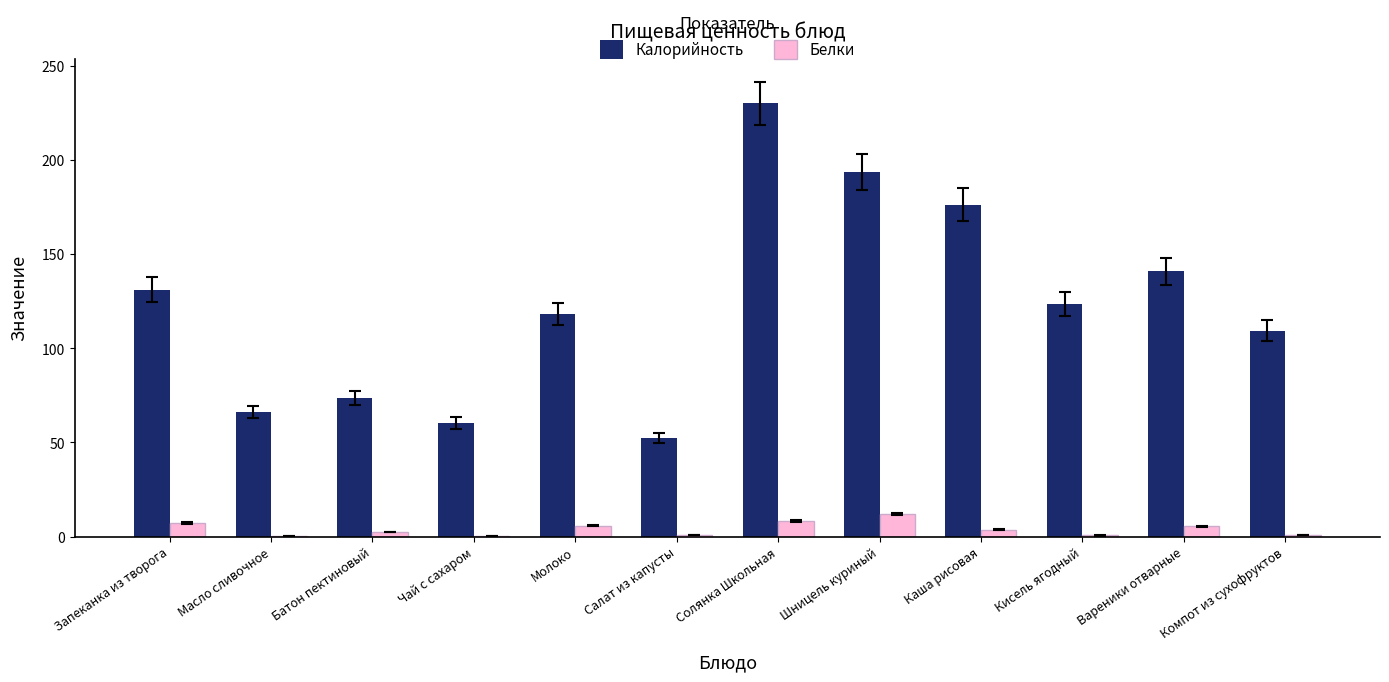

True or false: Калорийность has a value of 140.9 at Вареники отварные.

True